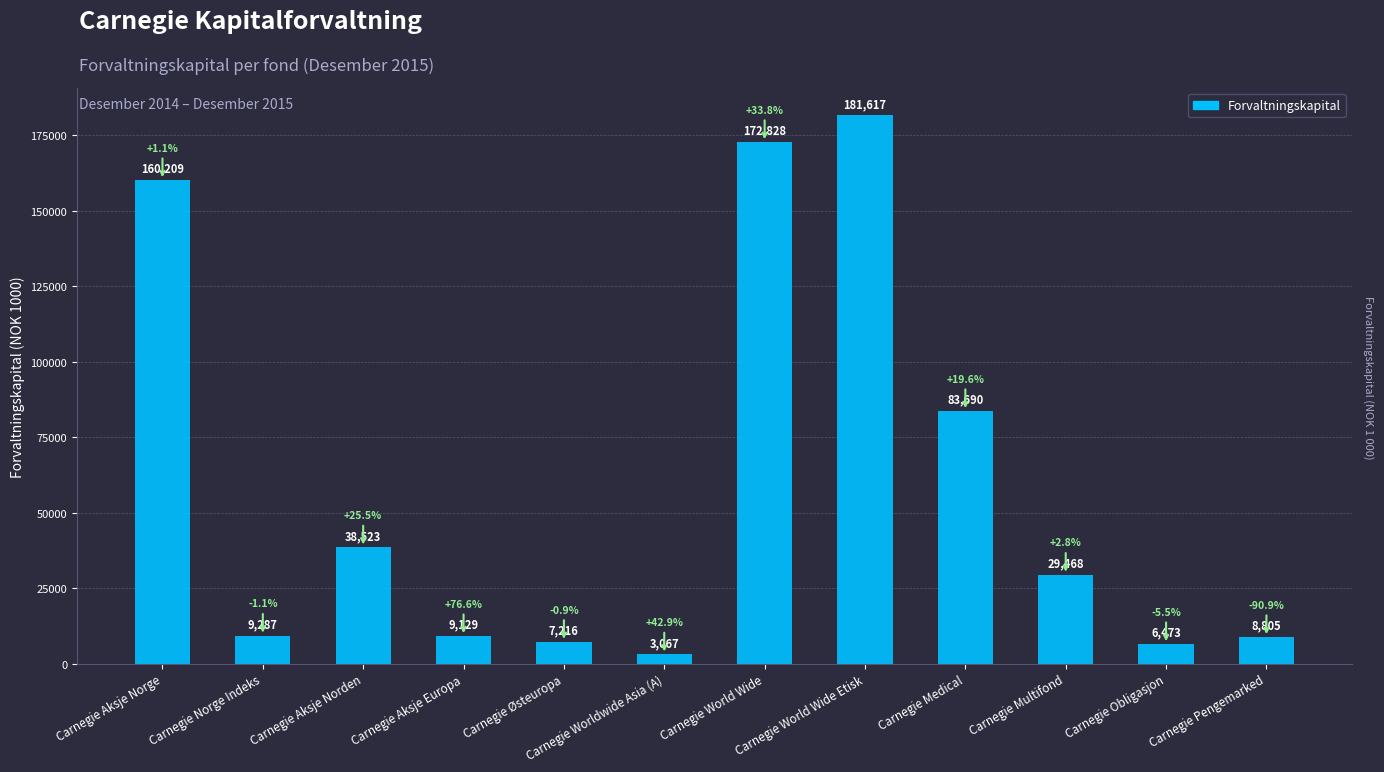

The chart shows a value of 38523 at Carnegie Aksje Norden. True or false?

True